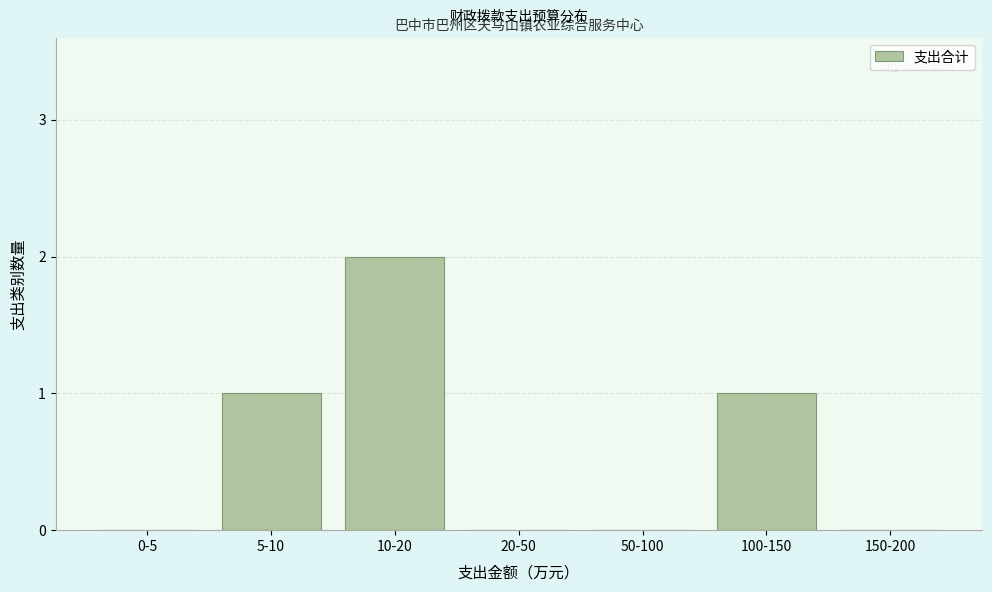

Reading right to left, extract all data points from this chart.

150-200=0	100-150=1	50-100=0	20-50=0	10-20=2	5-10=1	0-5=0